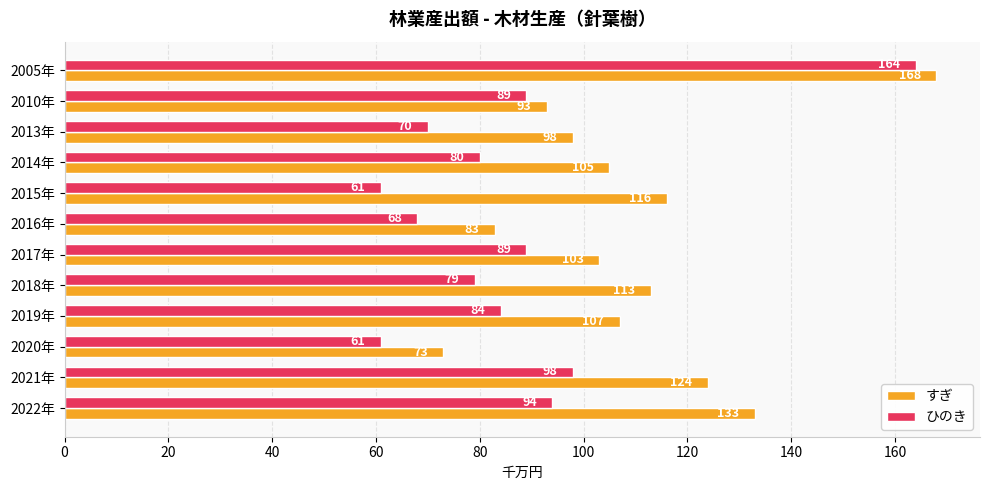

At which label does すぎ reach its minimum?

2020年